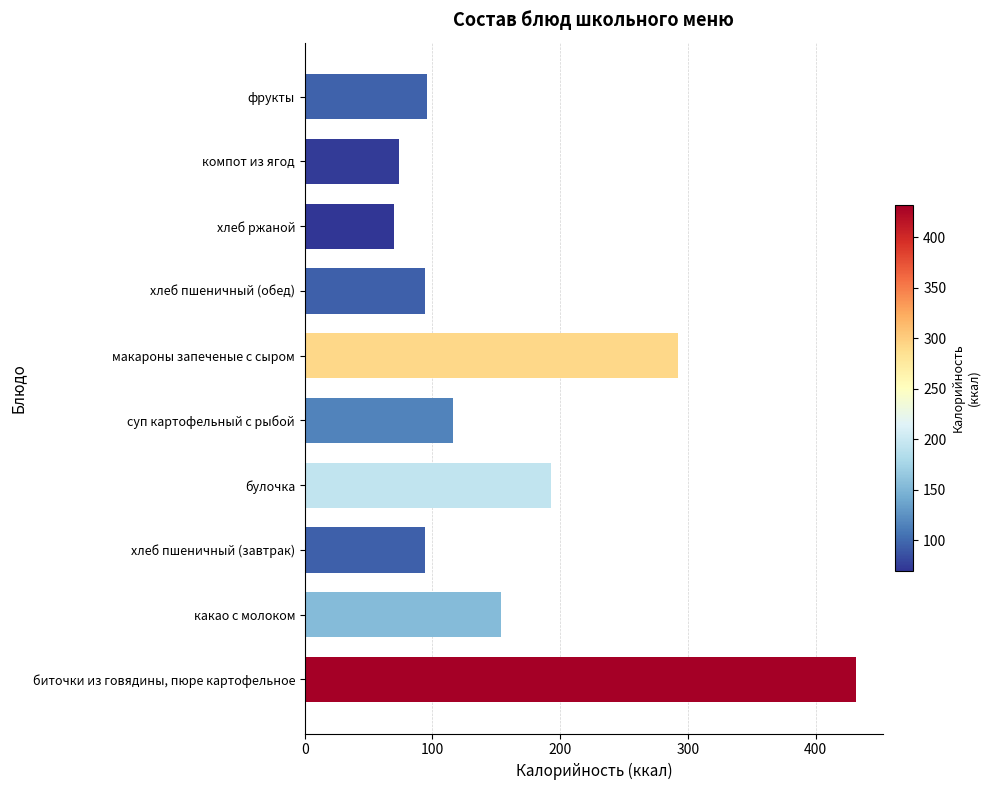

What is the change in value from макароны запеченые с сыром to компот из ягод?

-217.8